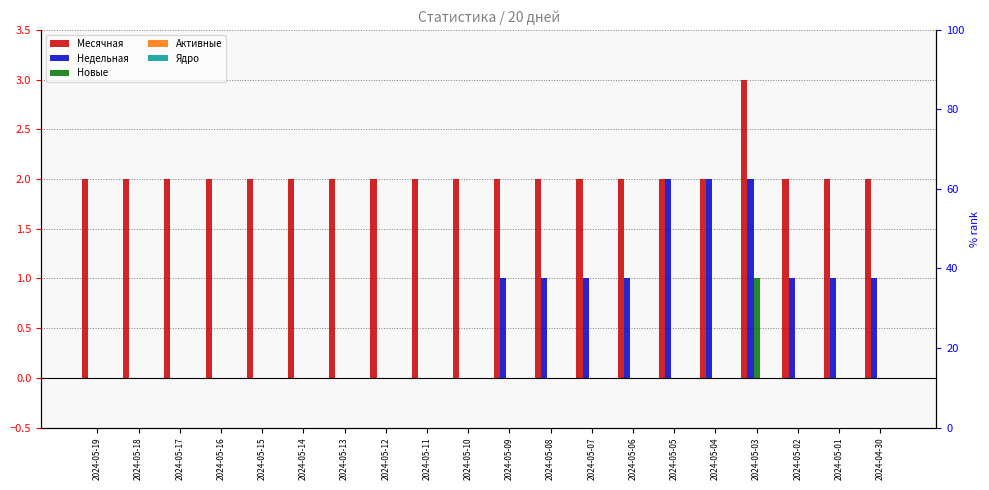

Rank the series by their maximum value, from lowest to highest.

Активные, Ядро, Новые, Недельная, Месячная